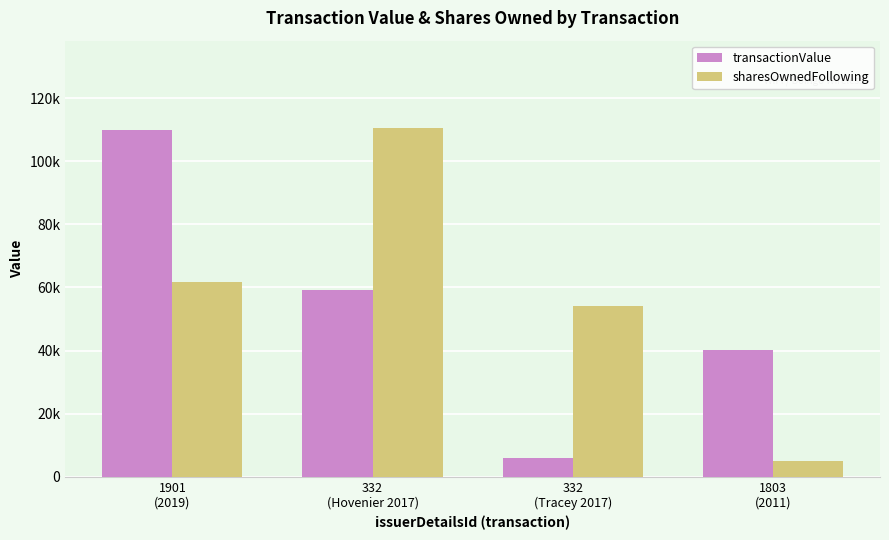

Are the bars horizontal?

No